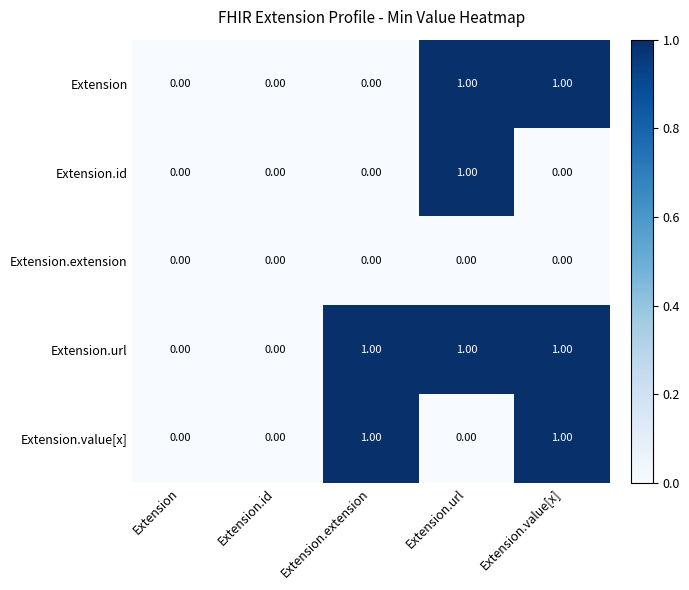

Which series has the largest total across all categories?

Extension.url